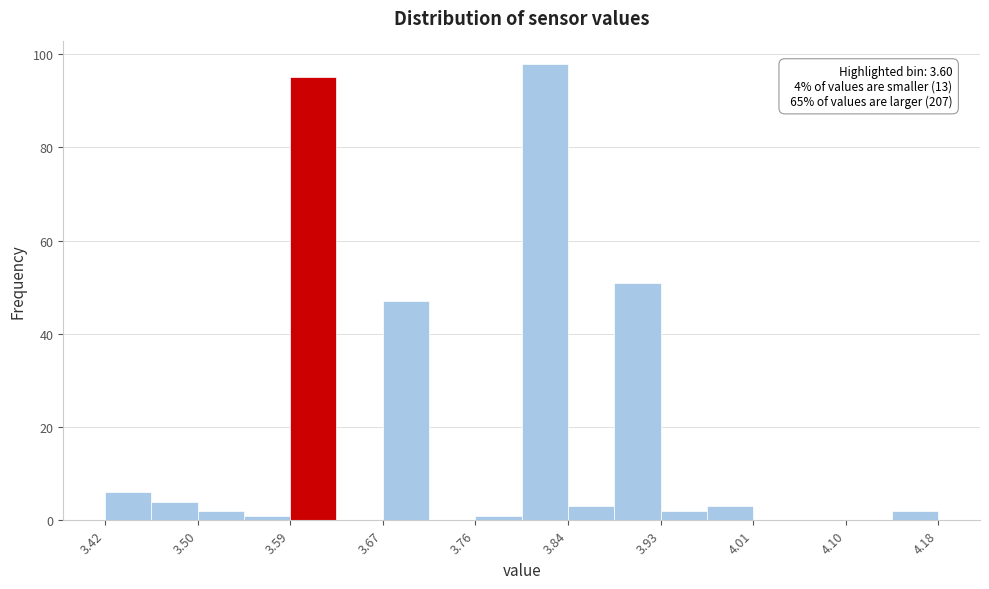

Which range on the x-axis has the tallest bar?

3.80 to 3.84